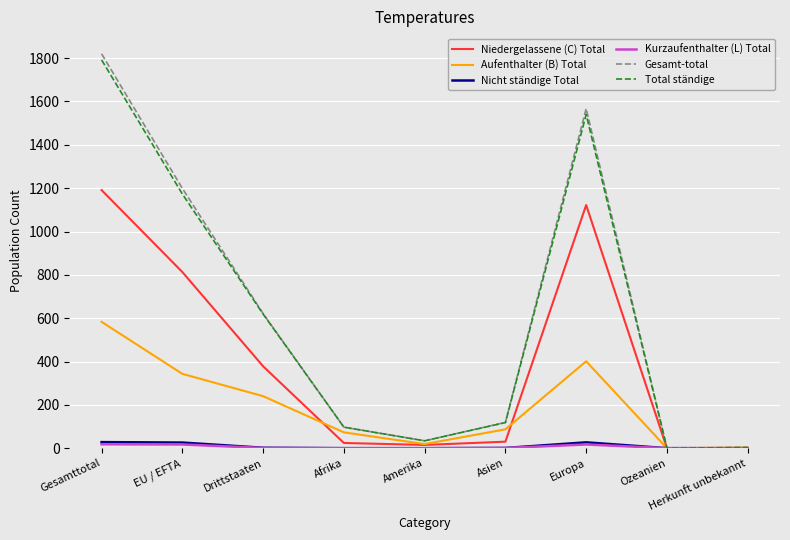

Is the value of Total ständige at Ozeanien greater than the value of Aufenthalter (B) Total at Afrika?

No